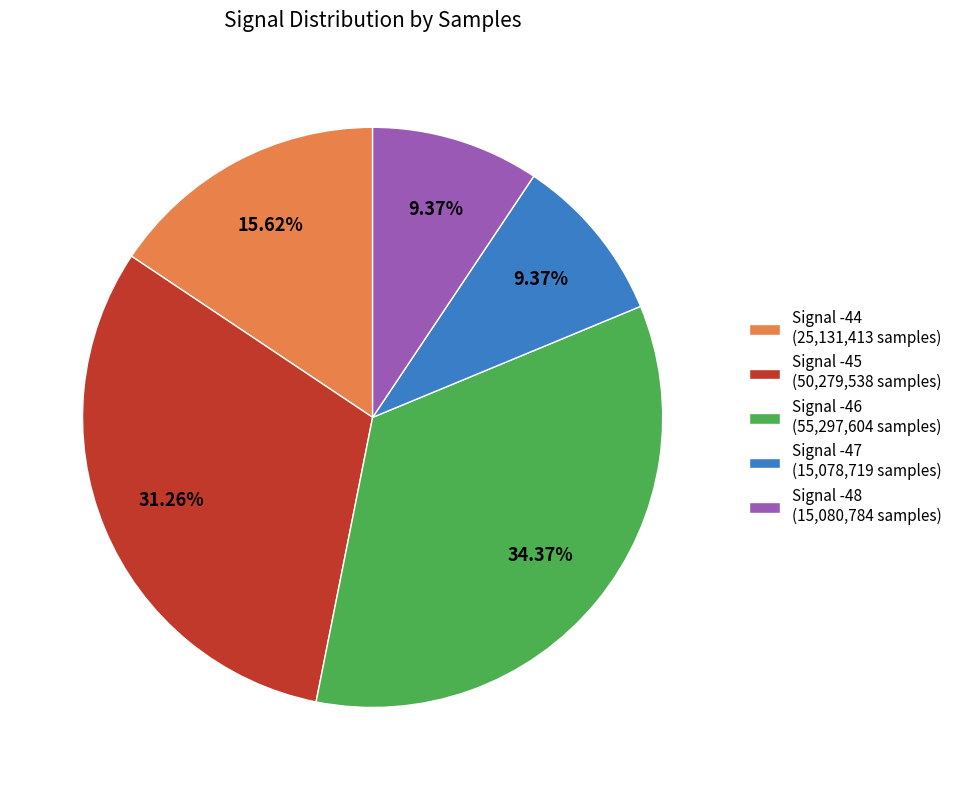

Is Signal -48 the majority of the pie?

No